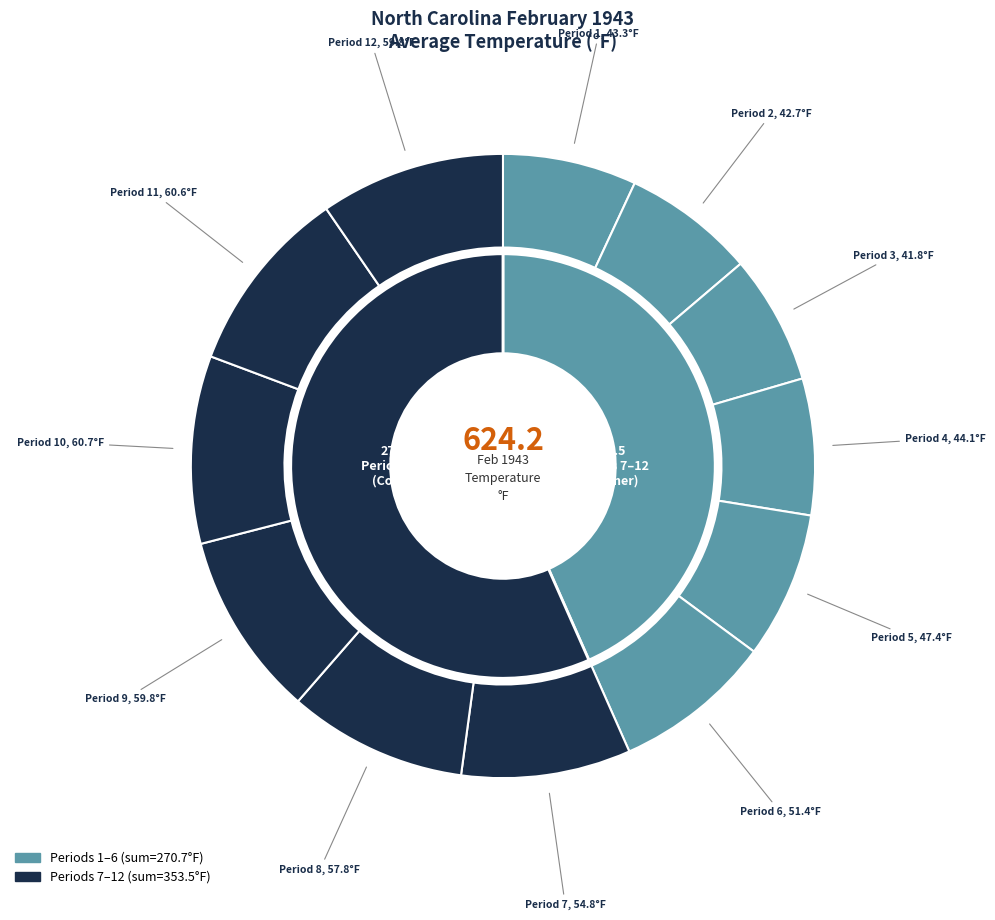

What percentage is the Period 10 slice, to the nearest percent?

10%